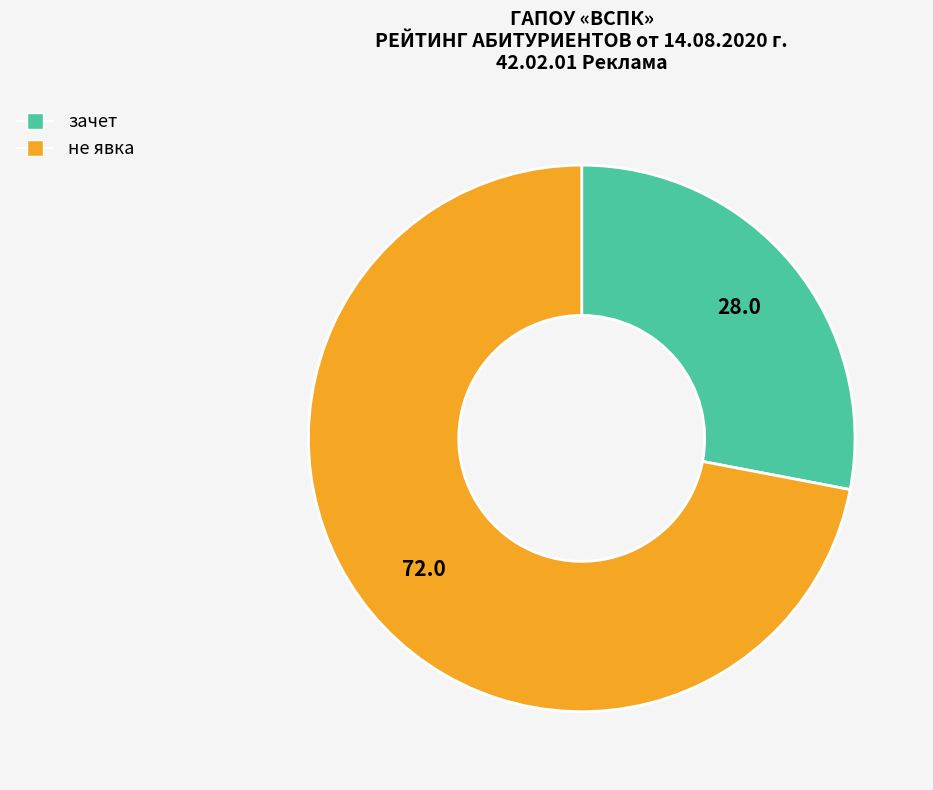

Does any single category account for the majority?

Yes